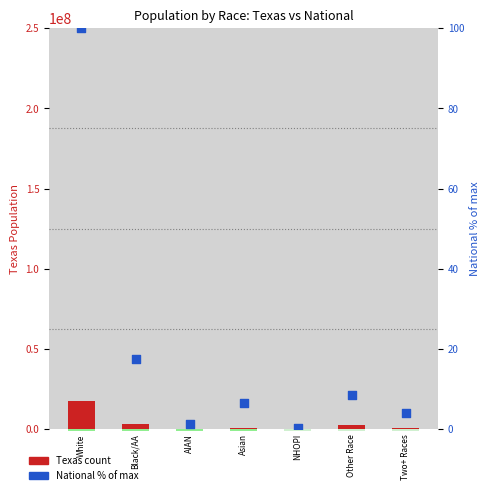

Which series contains the lowest Y value?

National % of max